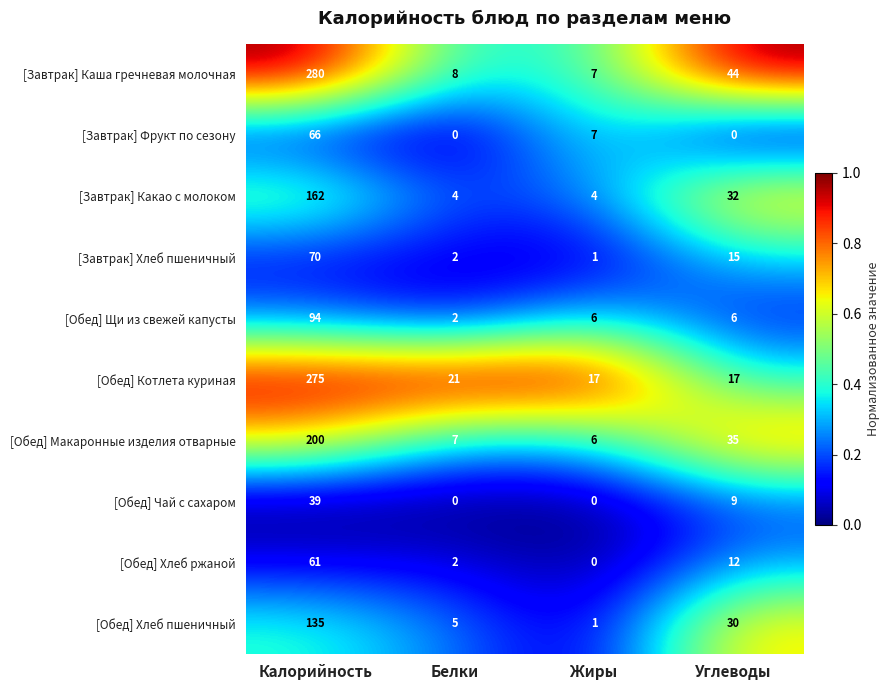

What is the sum of all [Обед] Чай с сахаром values?

48